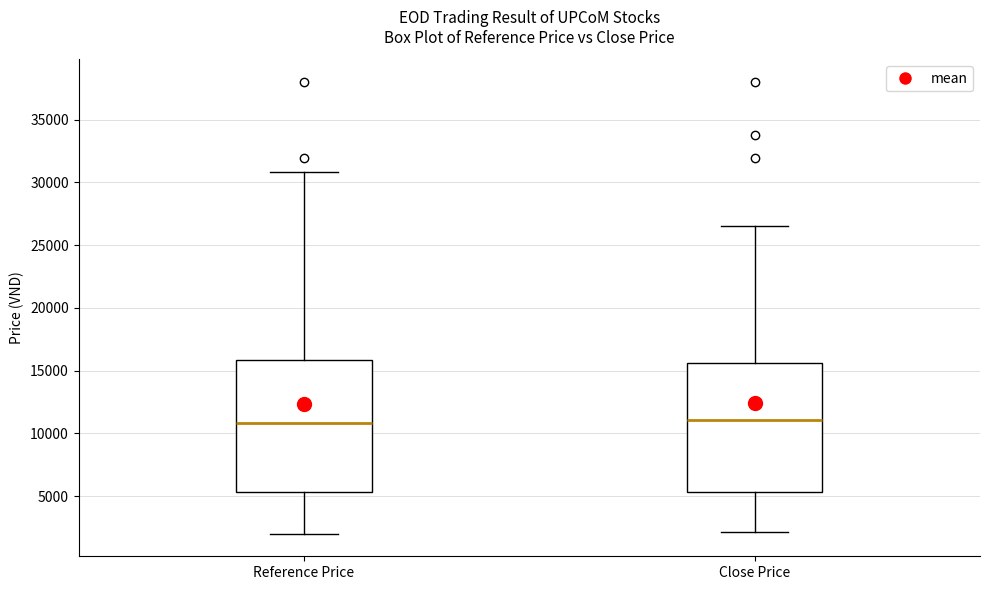

Reading left to right, transcribe this box plot: for each box, give where its median line is, the range the box spans, and where its two whiskers end, as read against the y-axis. The values are not printed on the chart, so give them approximately, as read against the axis.

Reference Price: median 11000, box 5500 to 16000, whiskers 2000 to 31000
Close Price: median 11000, box 5500 to 15500, whiskers 2000 to 26500